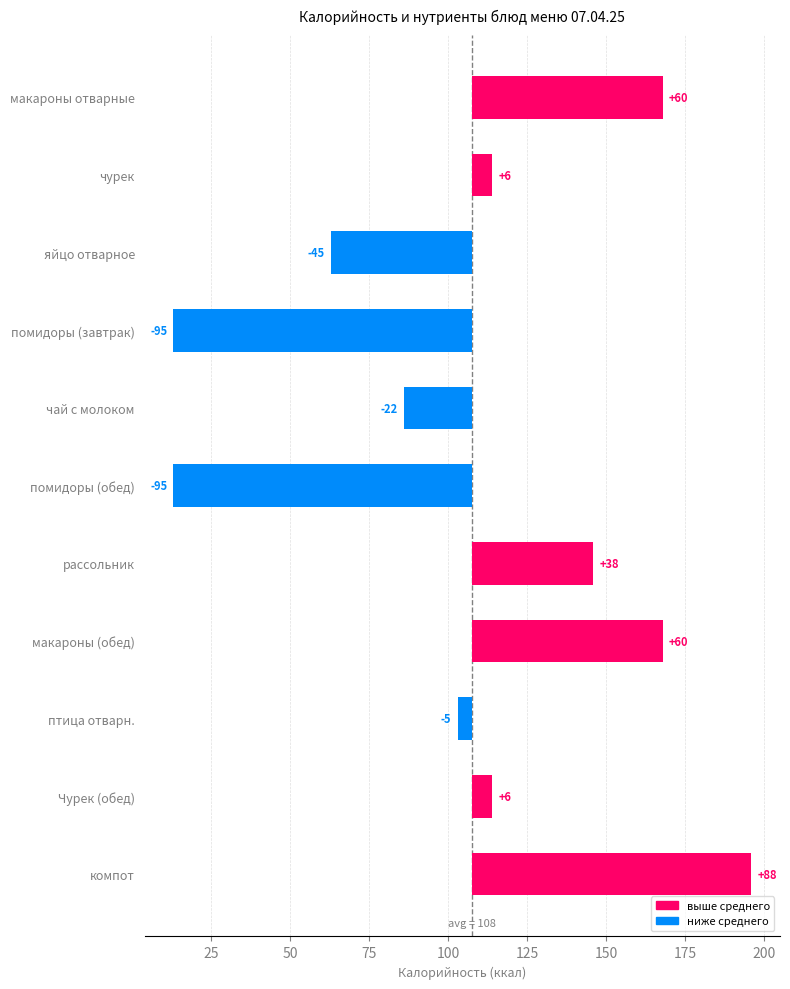

What is the change in value from помидоры (завтрак) to Чурек (обед)?

+101.0